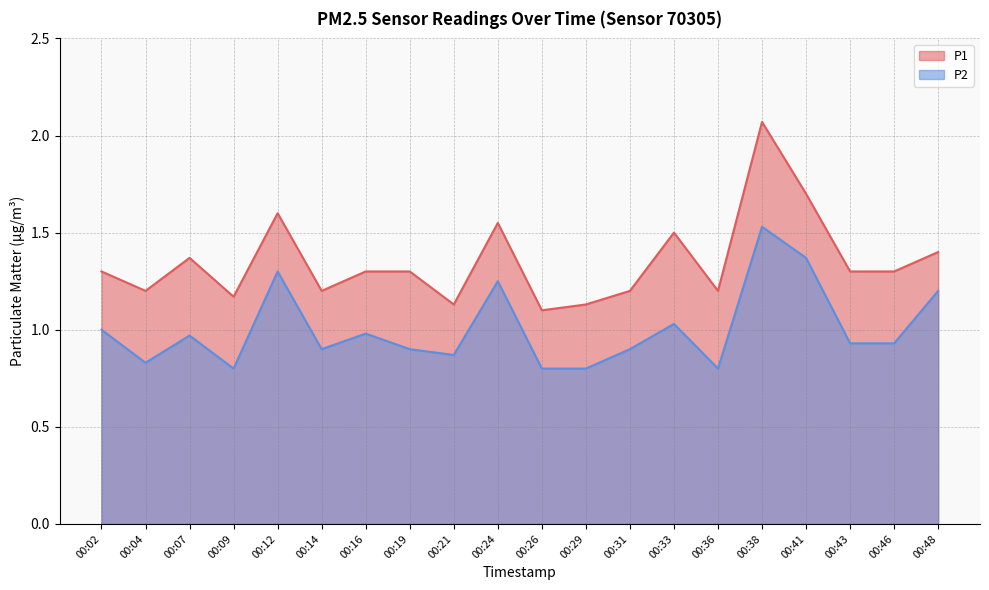

What is the value of the P2 point at the 13th from the left?

0.9